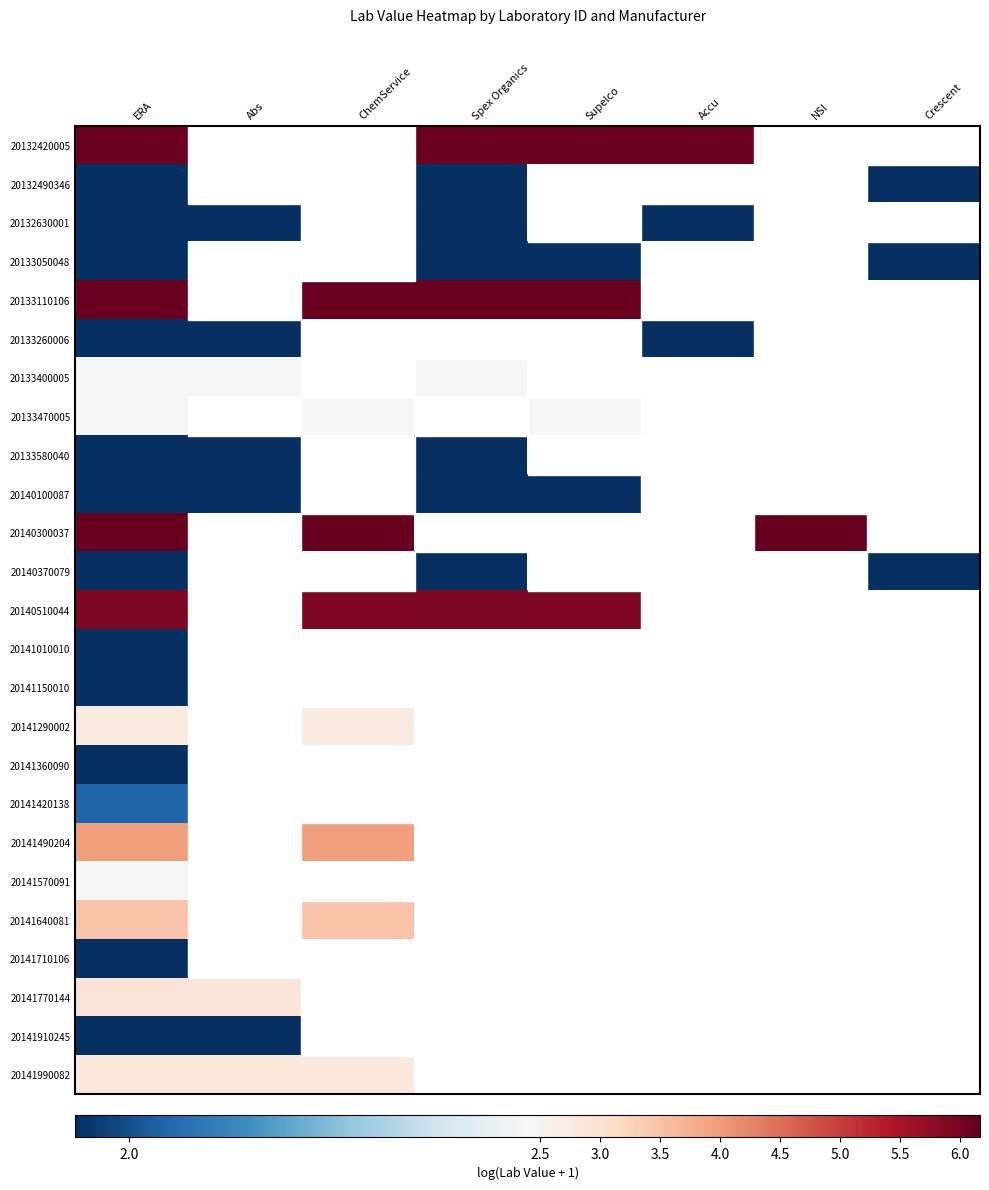

How many values in 20141490204 are above zero?

2